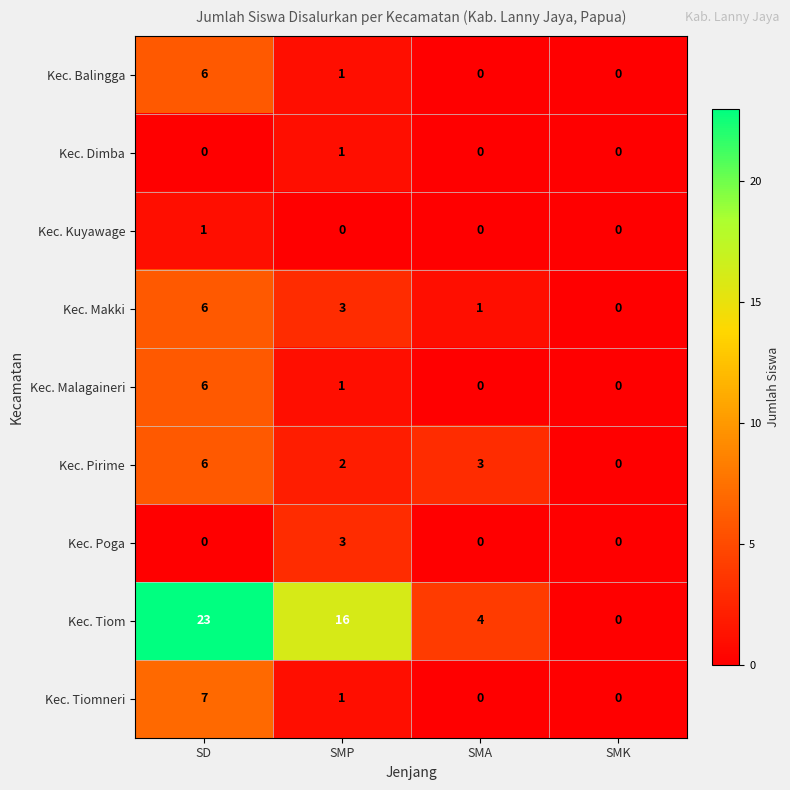

What is the difference between the maximum and minimum values in the Kec. Tiomneri series?

7